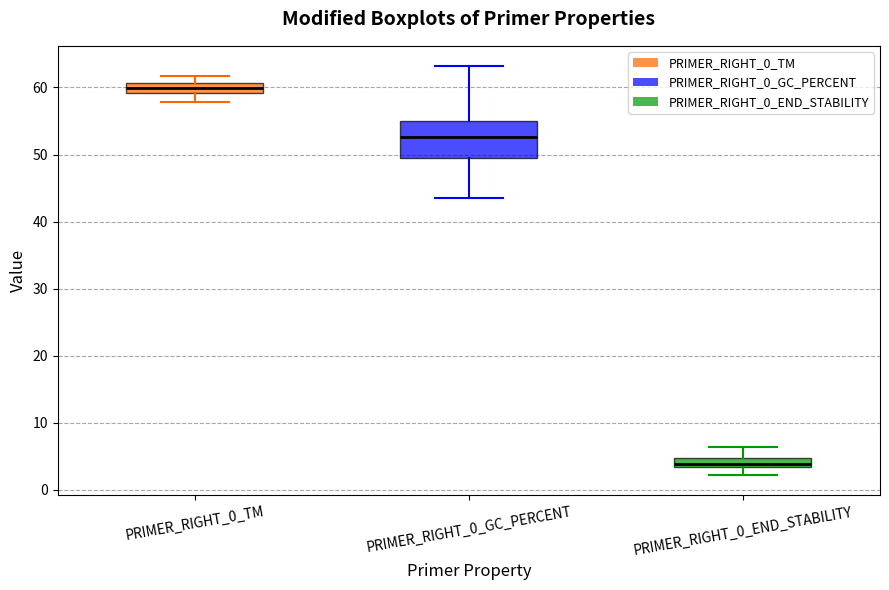

Comparing the boxes themselves (not the whiskers), which one is the tallest?

PRIMER_RIGHT_0_GC_PERCENT